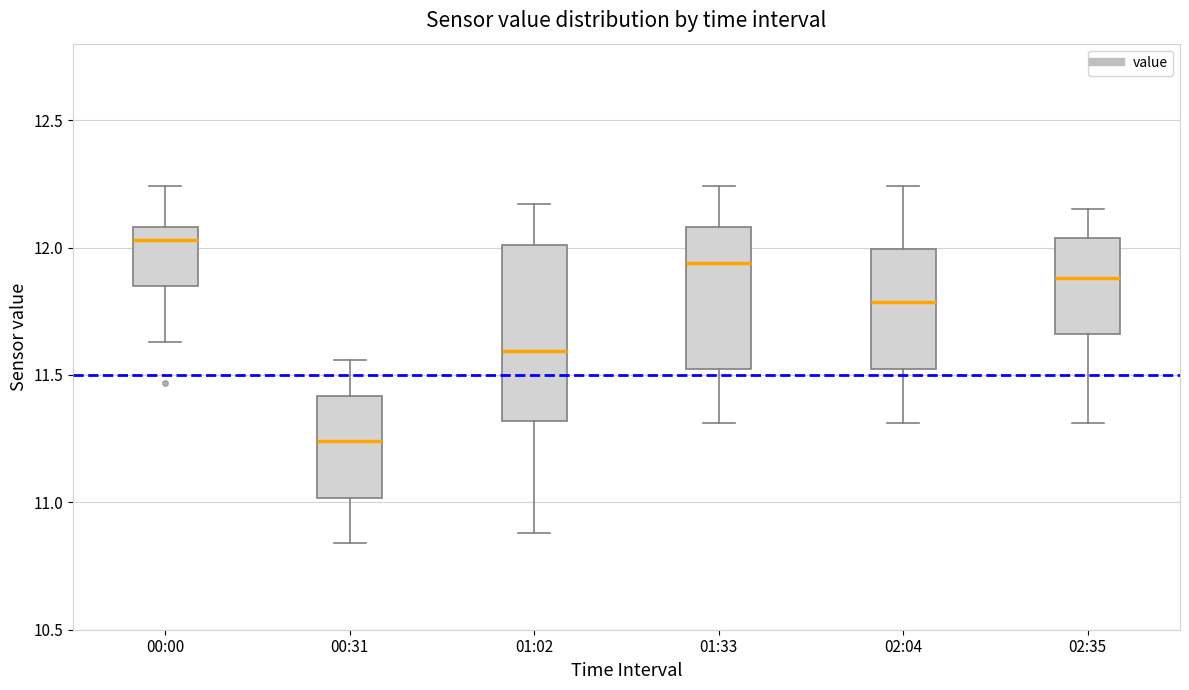

Reading left to right, transcribe this box plot: for each box, give where its median line is, the range the box spans, and where its two whiskers end, as read against the y-axis. The values are not printed on the chart, so give them approximately, as read against the axis.

00:00: median 12.05, box 11.85 to 12.10, whiskers 11.65 to 12.25
00:31: median 11.25, box 11.00 to 11.40, whiskers 10.85 to 11.55
01:02: median 11.60, box 11.30 to 12.00, whiskers 10.90 to 12.15
01:33: median 11.95, box 11.50 to 12.10, whiskers 11.30 to 12.25
02:04: median 11.80, box 11.50 to 12.00, whiskers 11.30 to 12.25
02:35: median 11.90, box 11.65 to 12.05, whiskers 11.30 to 12.15